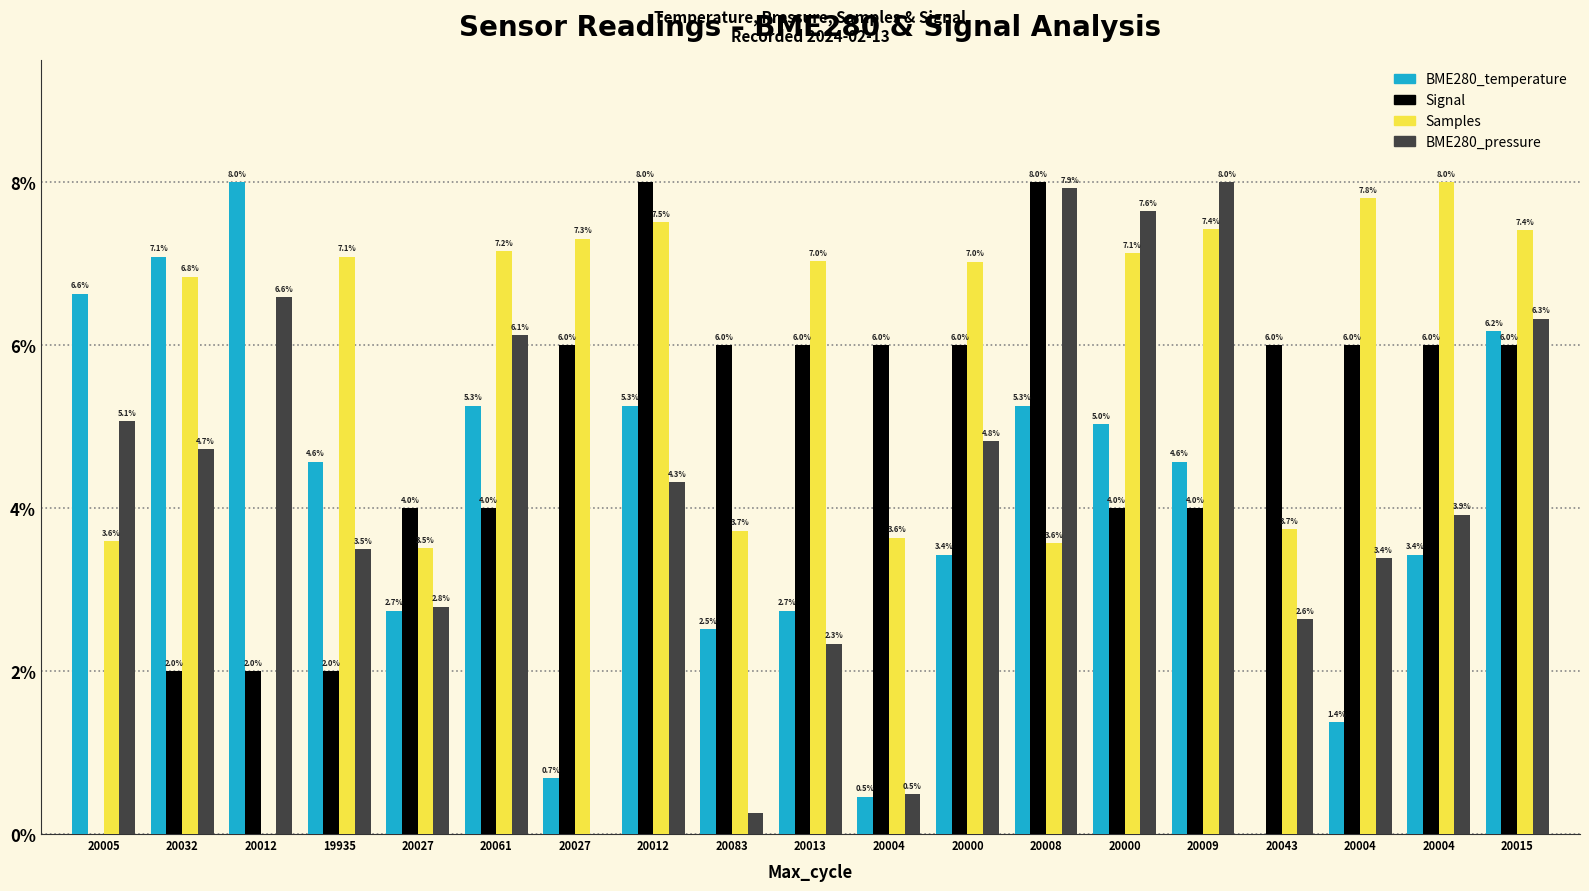

The value of BME280_temperature at 20043 is -2.6. True or false?

False